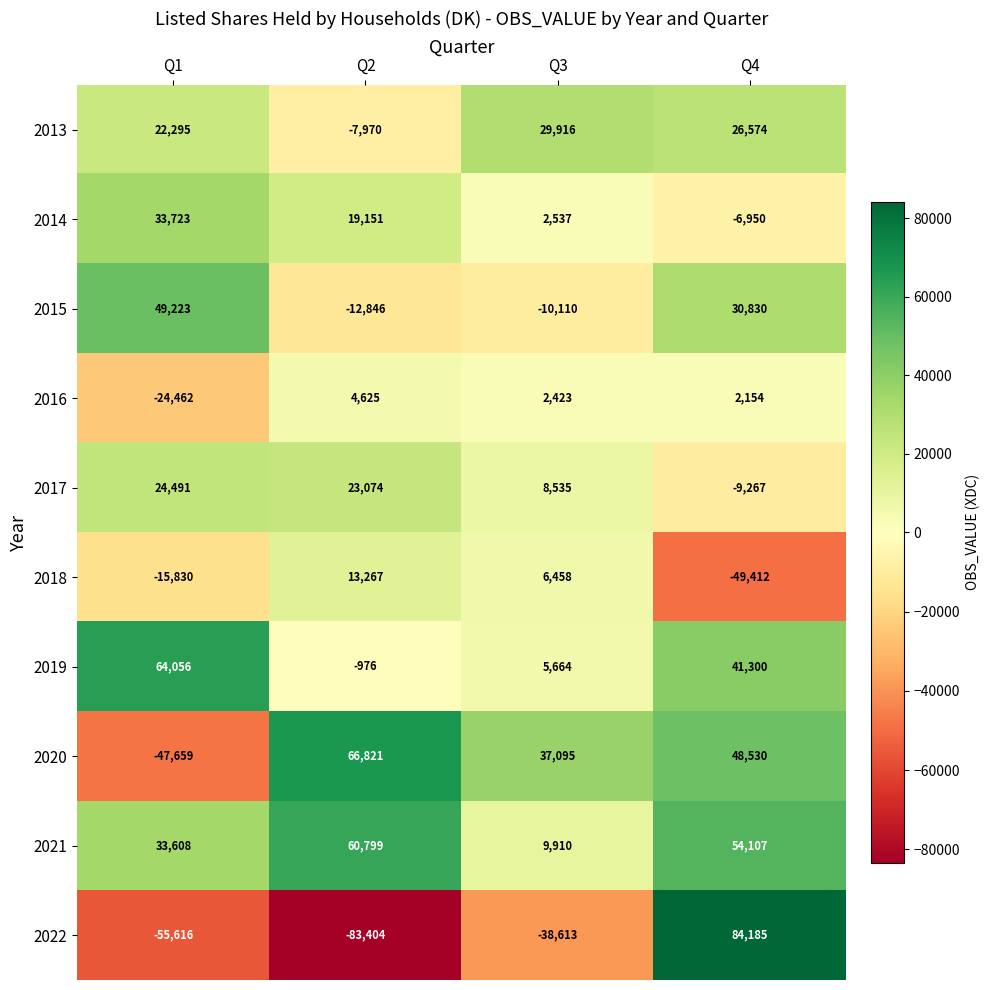

Between Q2 and Q3, which series saw the biggest shift?

2021